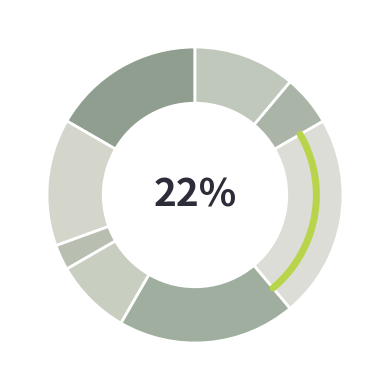

What percentage is the В.о. директора slice, to the nearest percent?

17%